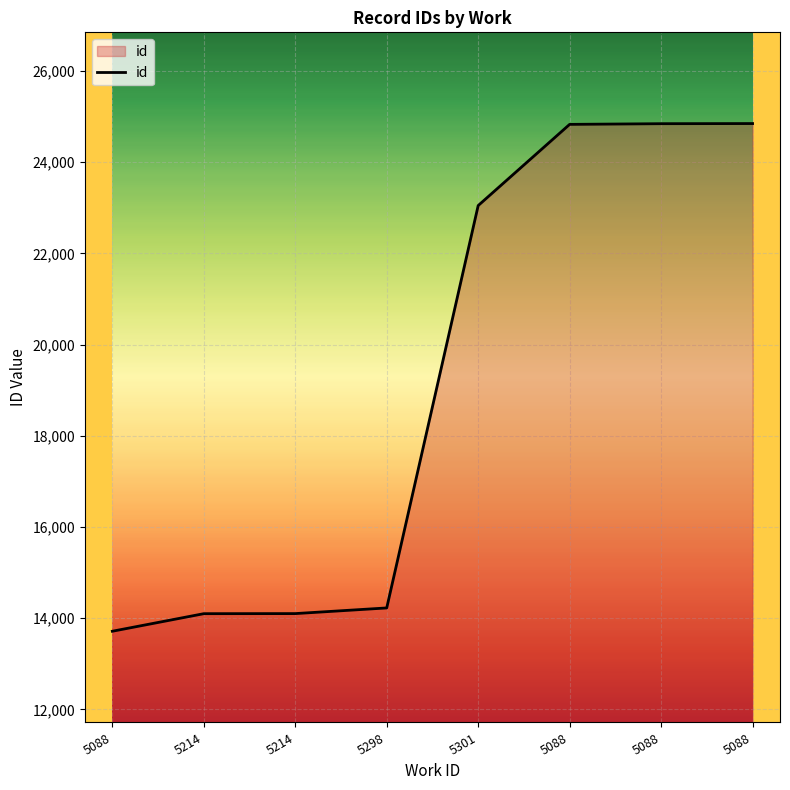

Does the chart display data point markers on the line(s)?

No